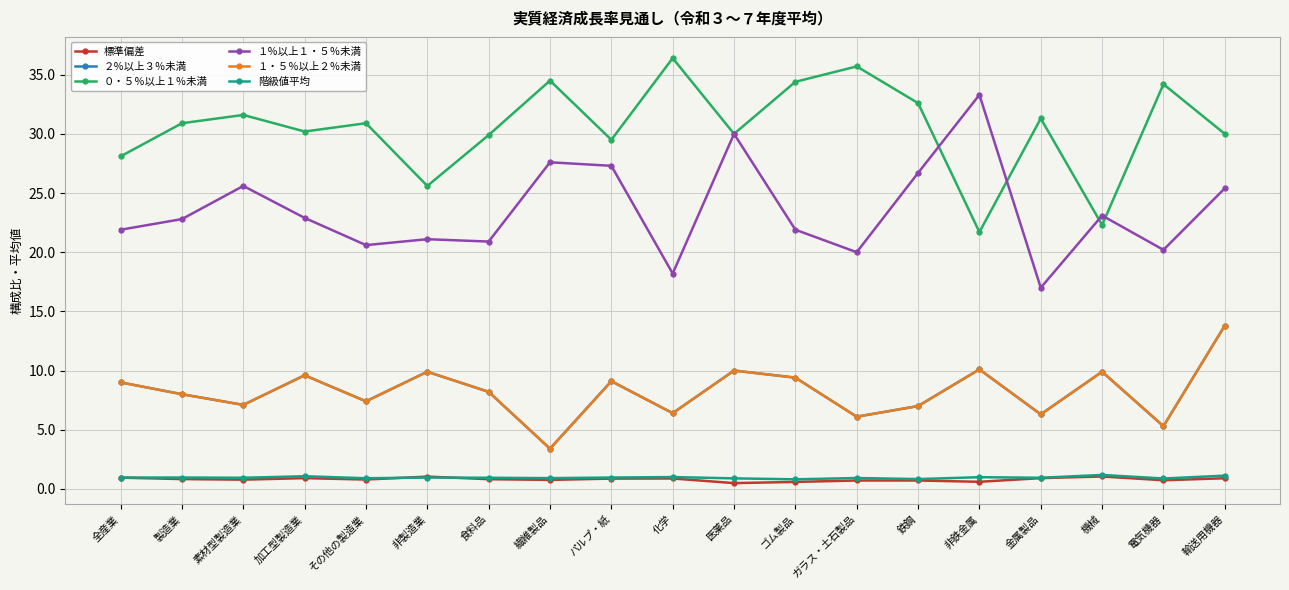

Does the chart have visible grid lines?

Yes